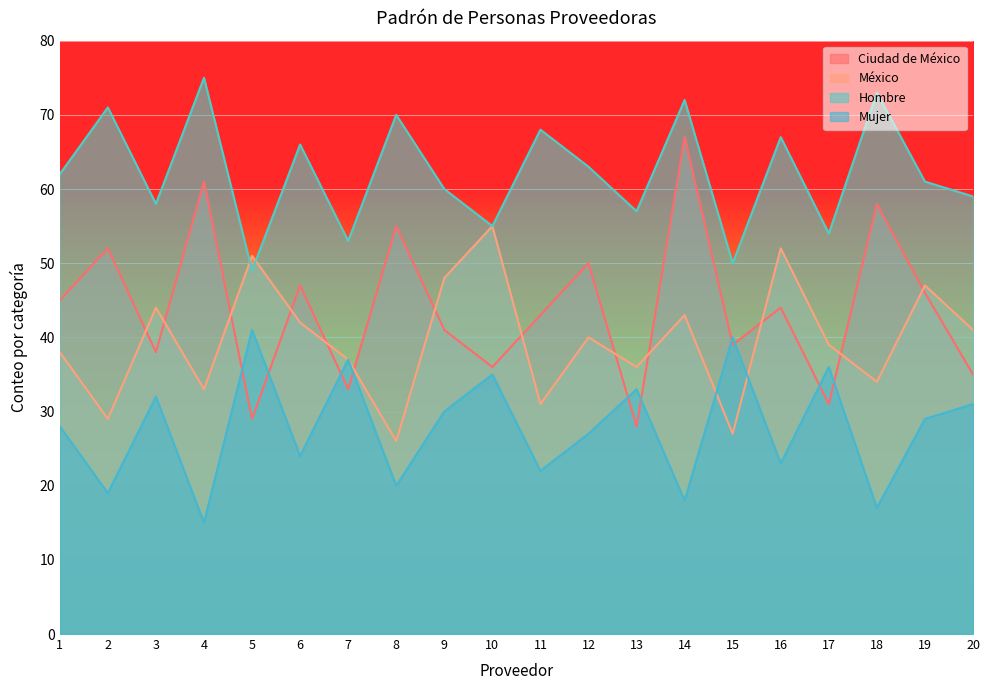

What is the difference between the highest and lowest values at 16?

44